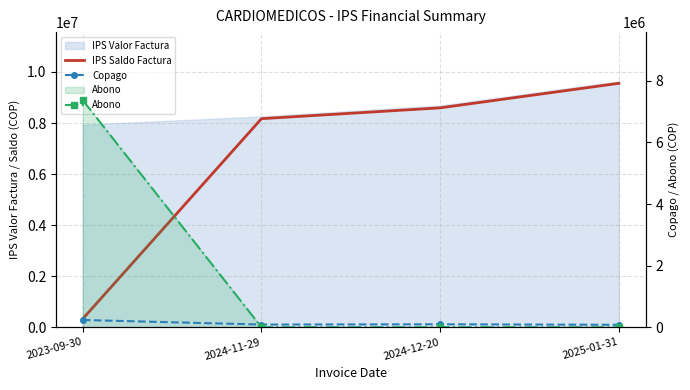

Between 2024-12-20 and 2023-09-30, which is larger?

2024-12-20